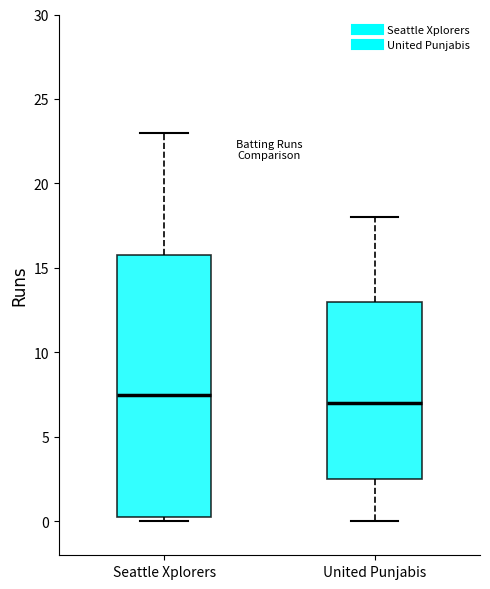

Reading left to right, transcribe this box plot: for each box, give where its median line is, the range the box spans, and where its two whiskers end, as read against the y-axis. The values are not printed on the chart, so give them approximately, as read against the axis.

Seattle Xplorers: median 7.5, box 0.5 to 16.0, whiskers 0.0 to 23.0
United Punjabis: median 7.0, box 2.5 to 13.0, whiskers 0.0 to 18.0